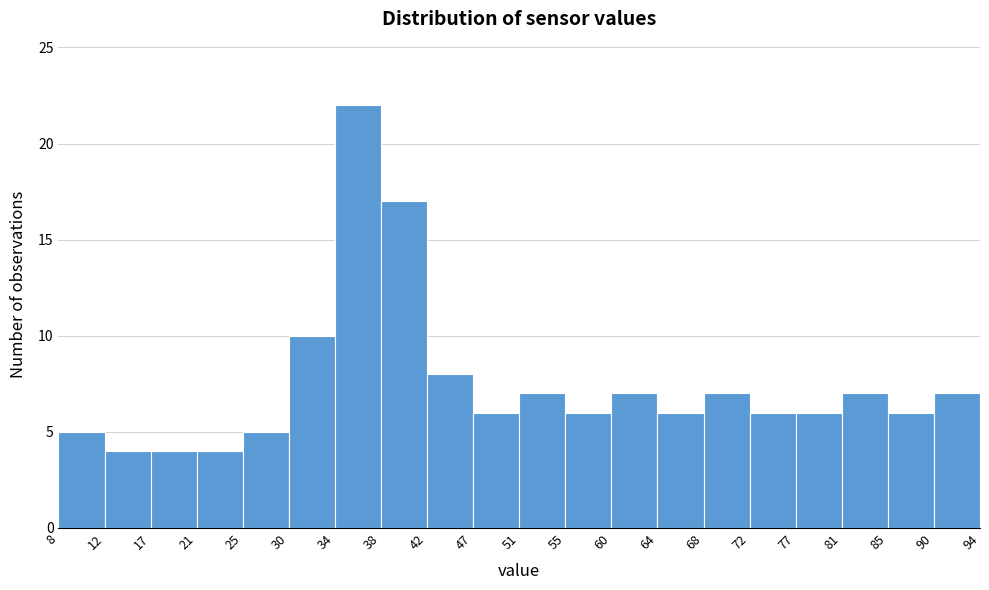

Reading left to right, transcribe this chart: for each bar, give the range it covers on the x-axis and its height. The values are not printed on the chart, so give them approximately, as read against the axis.

8 to 12: 5
12 to 17: 4
17 to 21: 4
21 to 25: 4
25 to 30: 5
30 to 34: 10
34 to 38: 22
38 to 42: 17
42 to 47: 8
47 to 51: 6
51 to 55: 7
55 to 60: 6
60 to 64: 7
64 to 68: 6
68 to 72: 7
72 to 77: 6
77 to 81: 6
81 to 85: 7
85 to 90: 6
90 to 94: 7